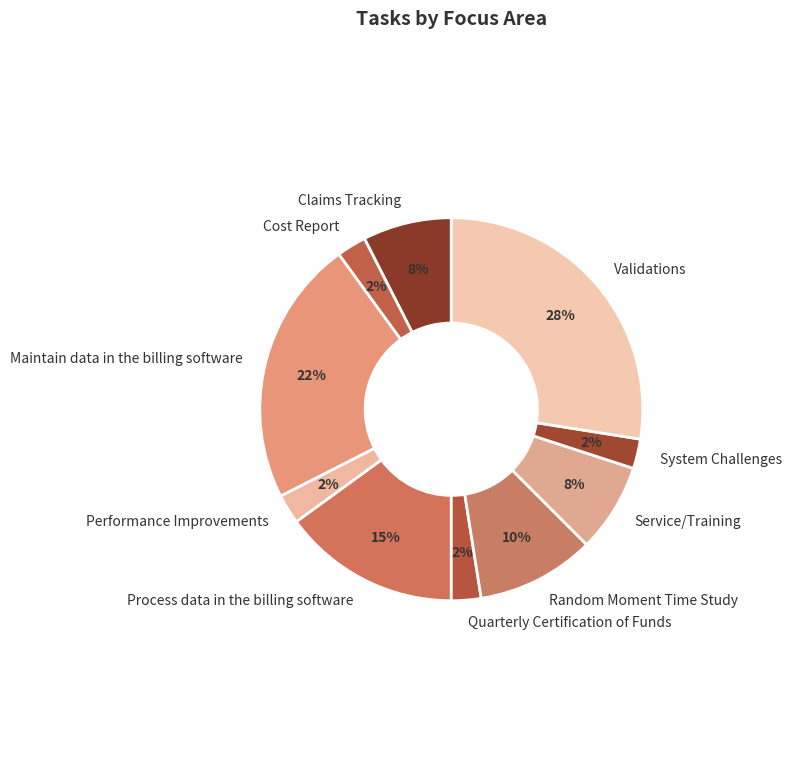

Approximately how many times larger is the value at Process data in the billing software compared to Validations?

0.5